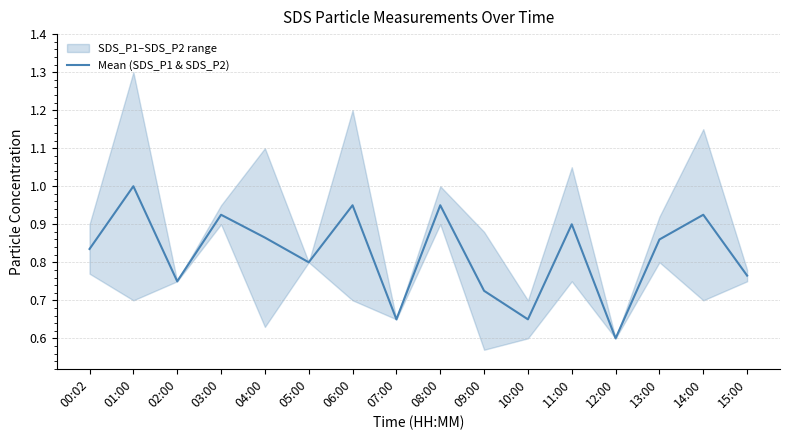

Reading left to right, transcribe all the data shown in this chart.

00:02=0.8	01:00=1.0	02:00=0.8	03:00=0.9	04:00=0.9	05:00=0.8	06:00=0.9	07:00=0.7	08:00=0.9	09:00=0.7	10:00=0.6	11:00=0.9	12:00=0.6	13:00=0.9	14:00=0.9	15:00=0.8